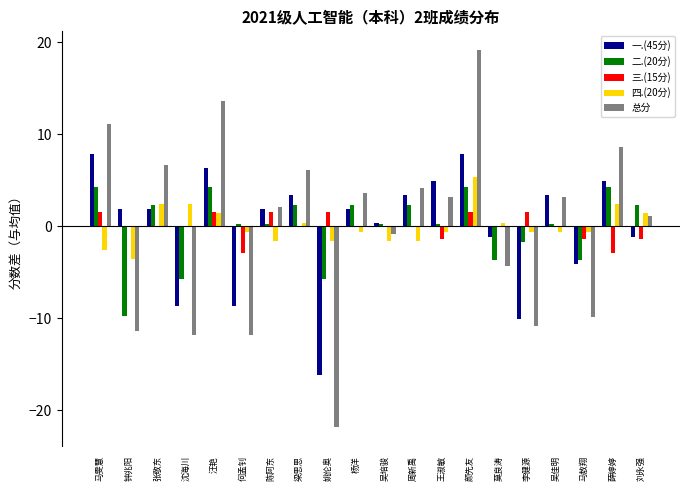

Reading left to right, what are all the values shown in this chart?

一.(45分): 马雯慧=7.9	钟兆阳=1.9	张敬东=1.9	沈海川=-8.6	汪艳=6.4	何孟钊=-8.6	陈阿东=1.9	梁思思=3.4	姚伦奥=-16.1	杨洋=1.9	吴培骏=0.4	周新禹=3.4	王淑敏=4.9	颜先友=7.9	莫良涛=-1.1	李健源=-10.1	吴佳明=3.4	马敖翔=-4.1	薛婷婷=4.9	刘永强=-1.1
二.(20分): 马雯慧=4.3	钟兆阳=-9.7	张敬东=2.3	沈海川=-5.7	汪艳=4.3	何孟钊=0.3	陈阿东=0.3	梁思思=2.3	姚伦奥=-5.7	杨洋=2.3	吴培骏=0.3	周新禹=2.3	王淑敏=0.3	颜先友=4.3	莫良涛=-3.7	李健源=-1.7	吴佳明=0.3	马敖翔=-3.7	薛婷婷=4.3	刘永强=2.3
三.(15分): 马雯慧=1.6	钟兆阳=0.1	张敬东=0.1	沈海川=0.1	汪艳=1.6	何孟钊=-2.9	陈阿东=1.6	梁思思=0.1	姚伦奥=1.6	杨洋=0.1	吴培骏=0.1	周新禹=0.1	王淑敏=-1.4	颜先友=1.6	莫良涛=0.1	李健源=1.6	吴佳明=0.1	马敖翔=-1.4	薛婷婷=-2.9	刘永强=-1.4
四.(20分): 马雯慧=-2.6	钟兆阳=-3.6	张敬东=2.4	沈海川=2.4	汪艳=1.4	何孟钊=-0.6	陈阿东=-1.6	梁思思=0.4	姚伦奥=-1.6	杨洋=-0.6	吴培骏=-1.6	周新禹=-1.6	王淑敏=-0.6	颜先友=5.4	莫良涛=0.4	李健源=-0.6	吴佳明=-0.6	马敖翔=-0.6	薛婷婷=2.4	刘永强=1.4
总分: 马雯慧=11.2	钟兆阳=-11.3	张敬东=6.7	沈海川=-11.8	汪艳=13.7	何孟钊=-11.8	陈阿东=2.2	梁思思=6.2	姚伦奥=-21.8	杨洋=3.7	吴培骏=-0.8	周新禹=4.2	王淑敏=3.2	颜先友=19.2	莫良涛=-4.3	李健源=-10.8	吴佳明=3.2	马敖翔=-9.8	薛婷婷=8.7	刘永强=1.2